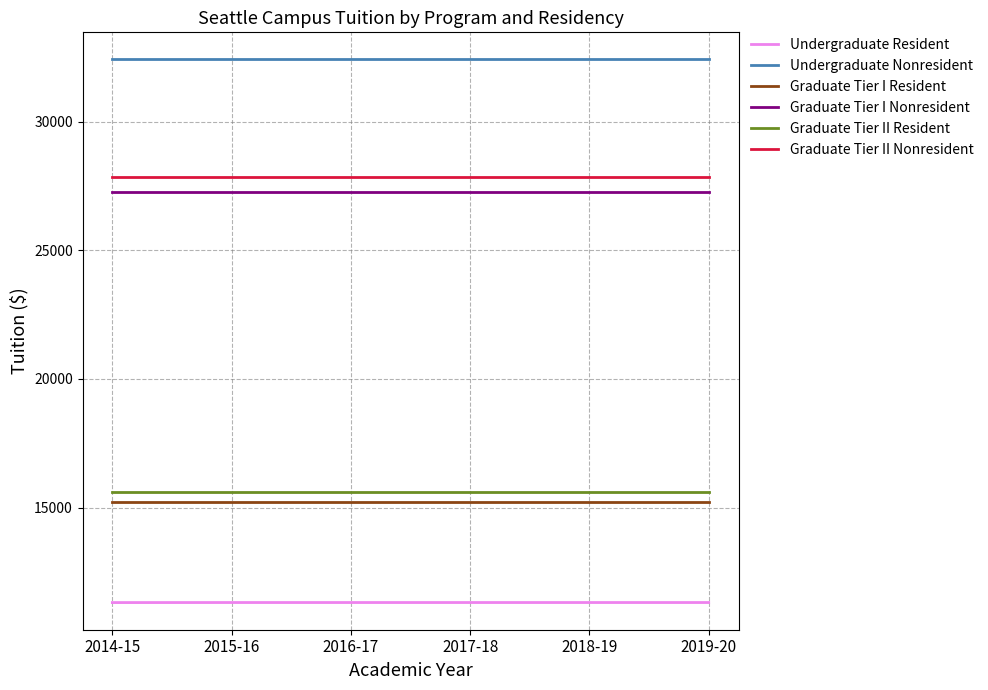

What is the maximum value for Undergraduate Resident?

11307